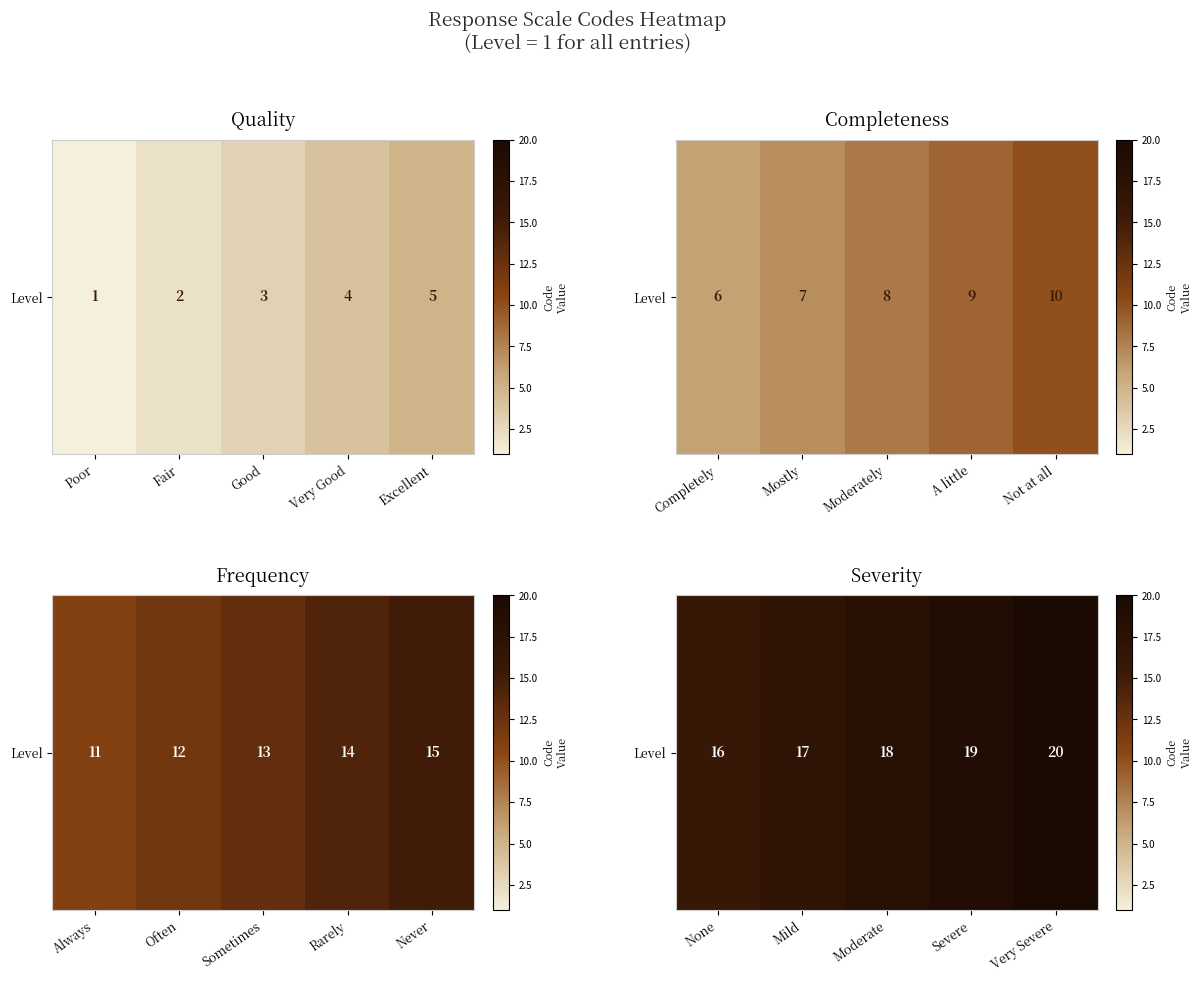

How many values are between 17 and 19?

3